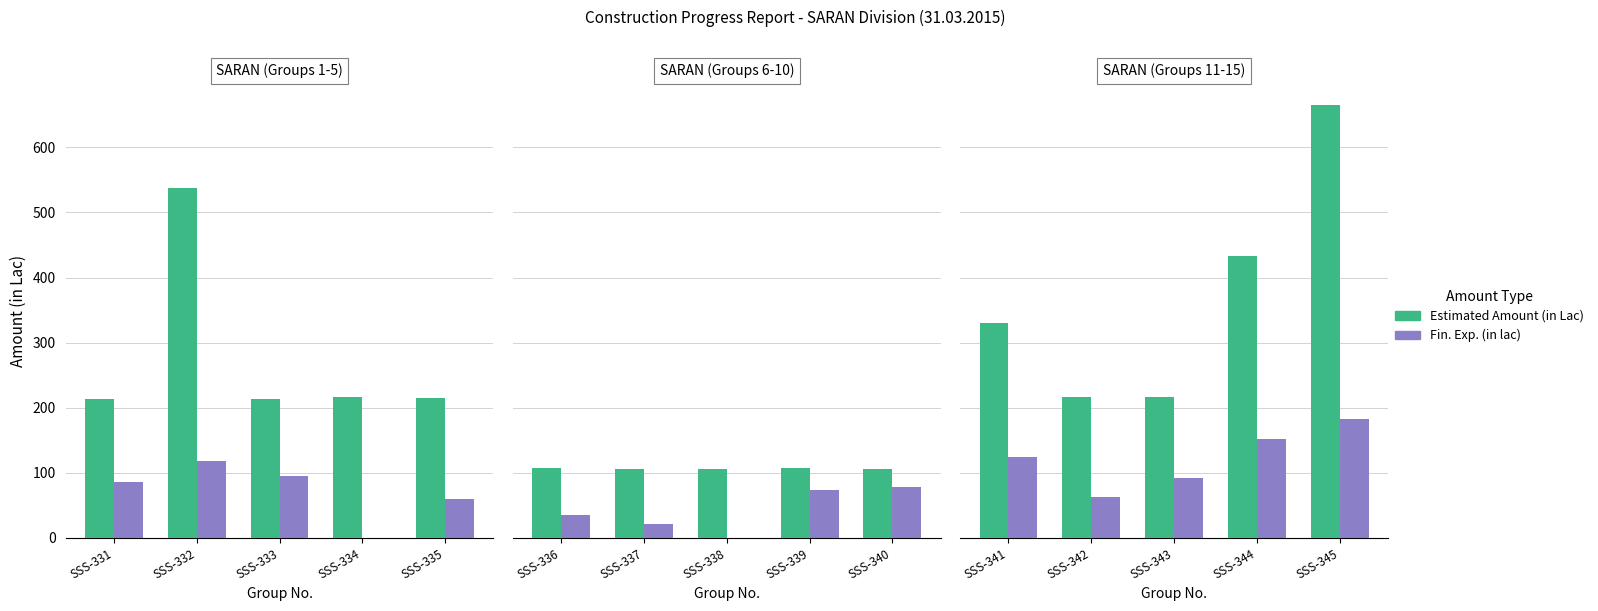

How many groups of bars are there?

5